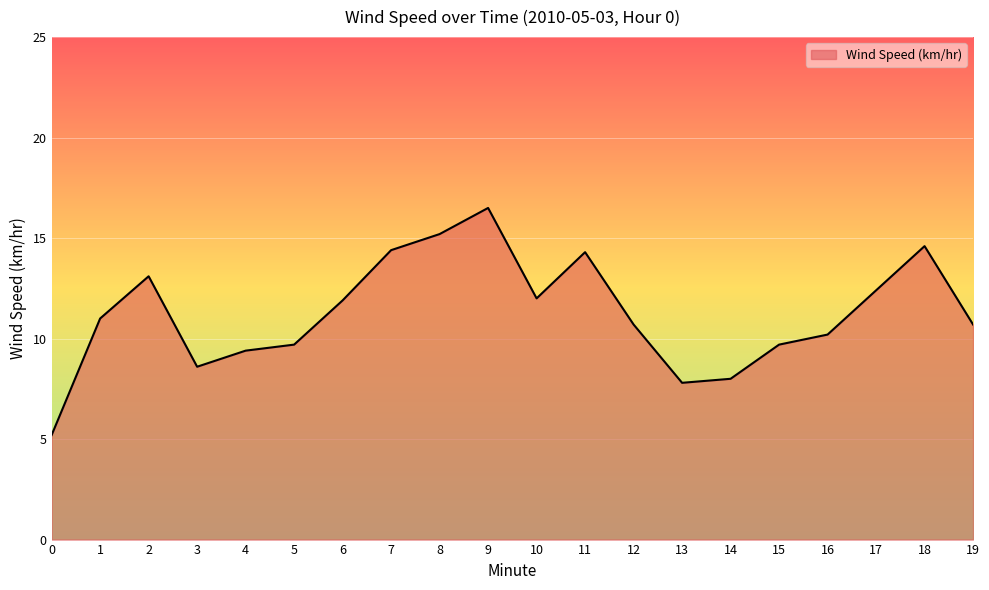

Between 14 and 18, which is larger?

18